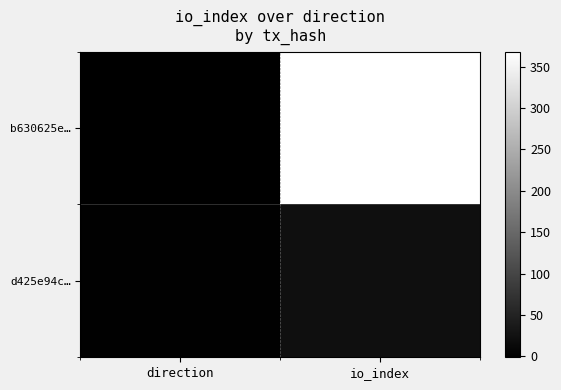

At how many categories does at least one series exceed 227?

1